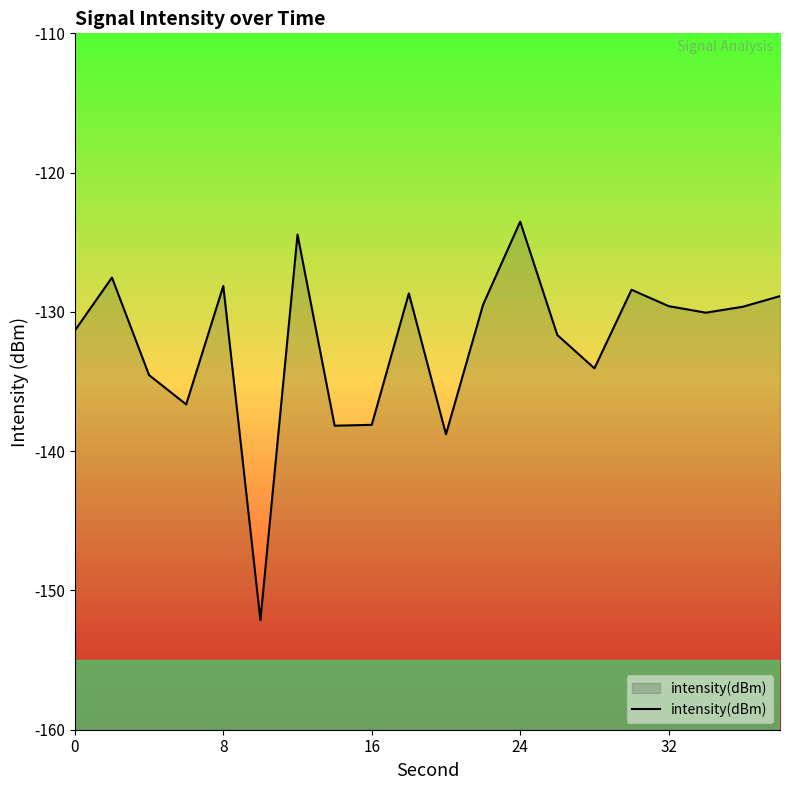

Is it true that the value at 32 is -208.6?

False